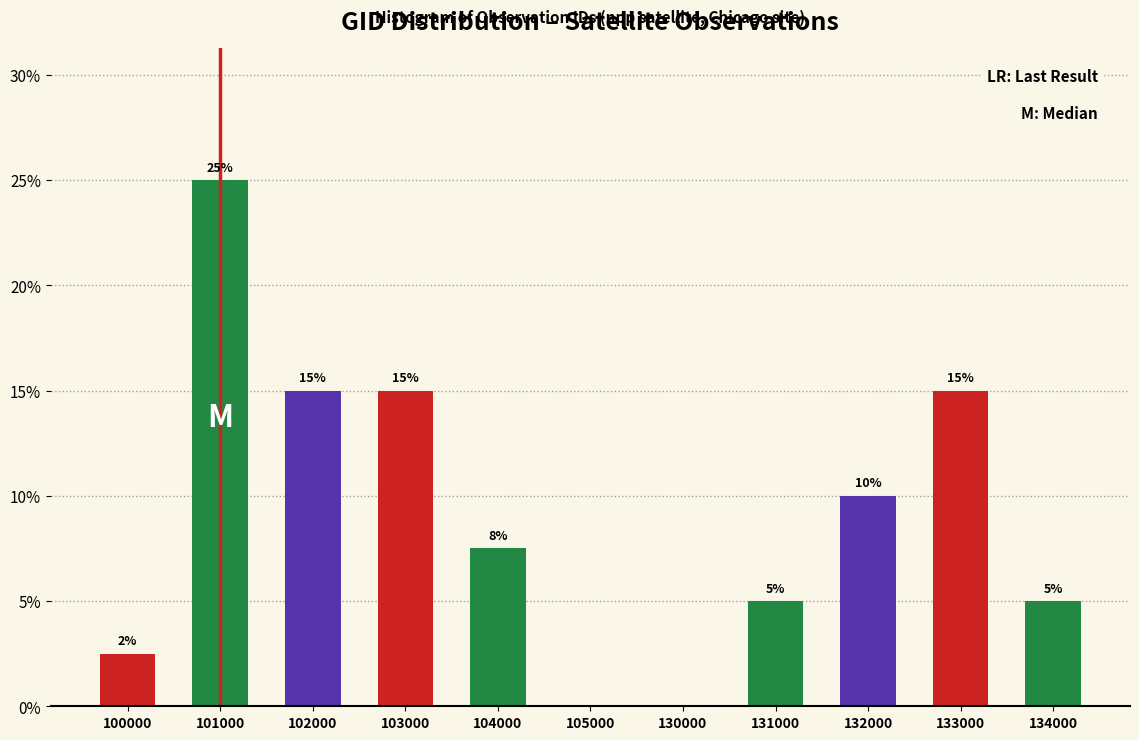

At which label does the data first exceed 7?

101000